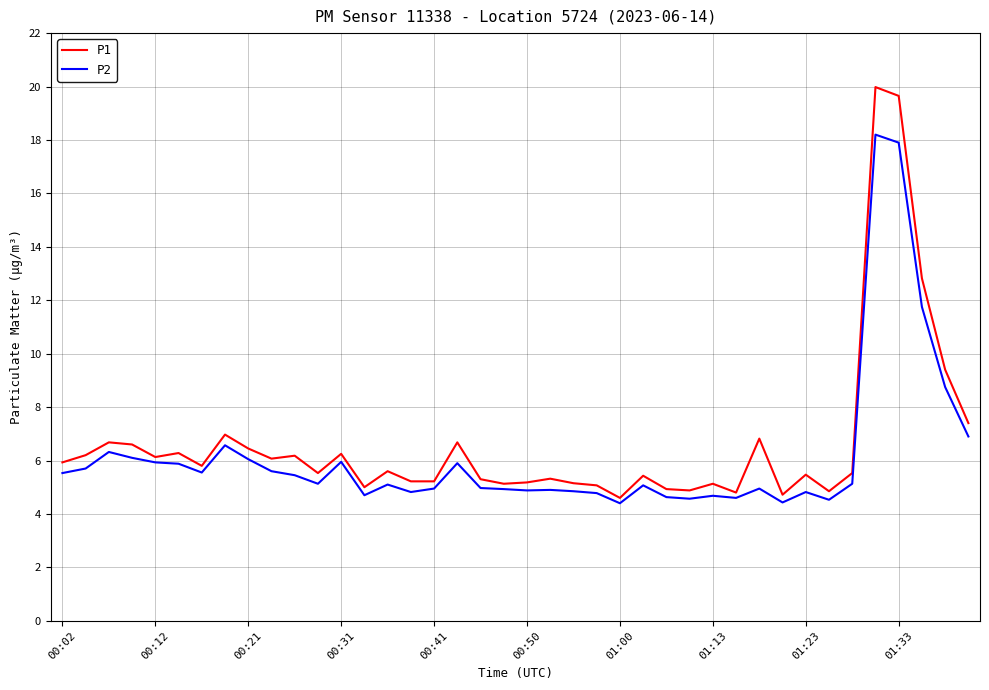

Rank the series by their maximum value, from lowest to highest.

P2, P1